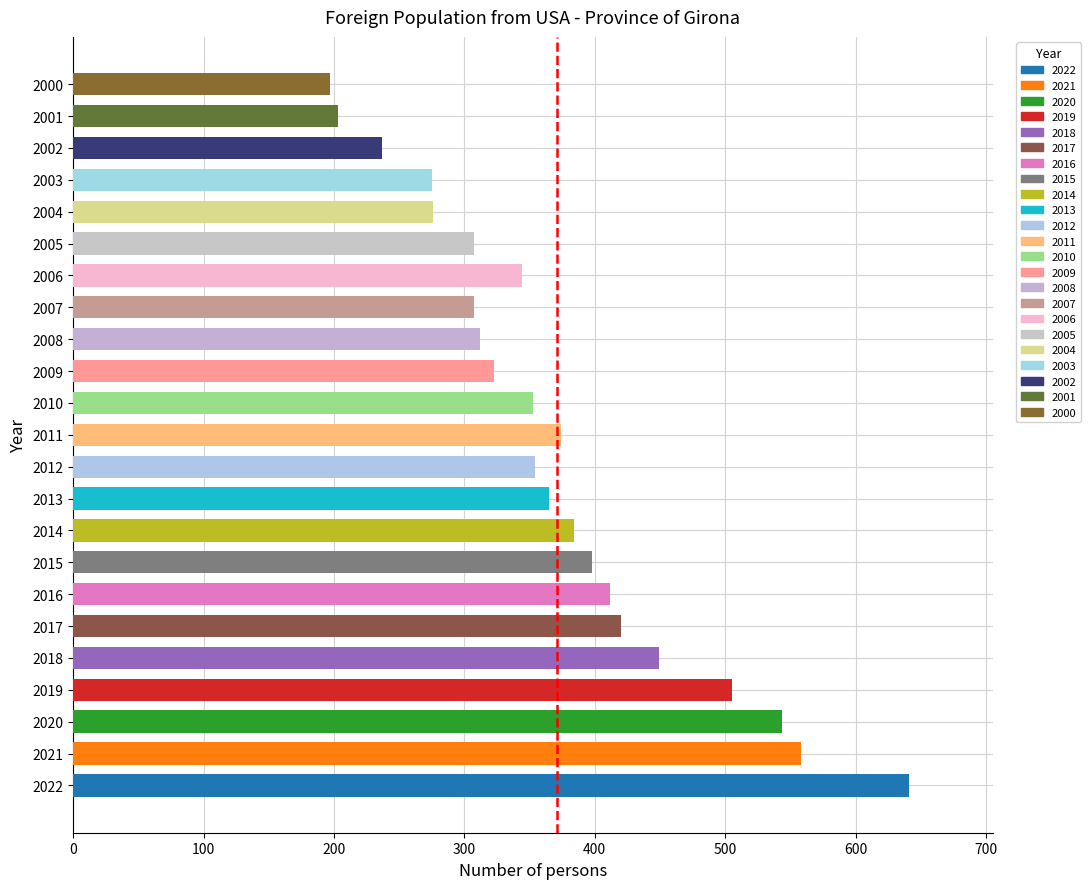

What is the difference between the maximum and second lowest values?

438